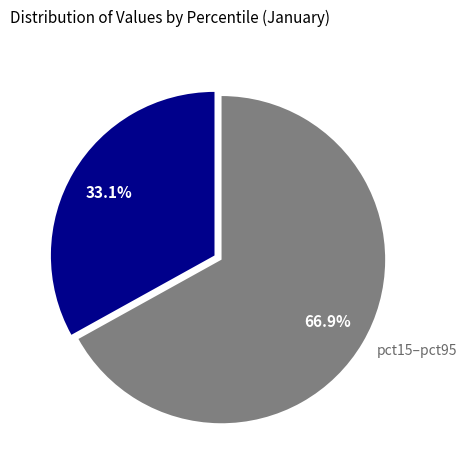

Which category has the smallest portion of the pie?

pct05